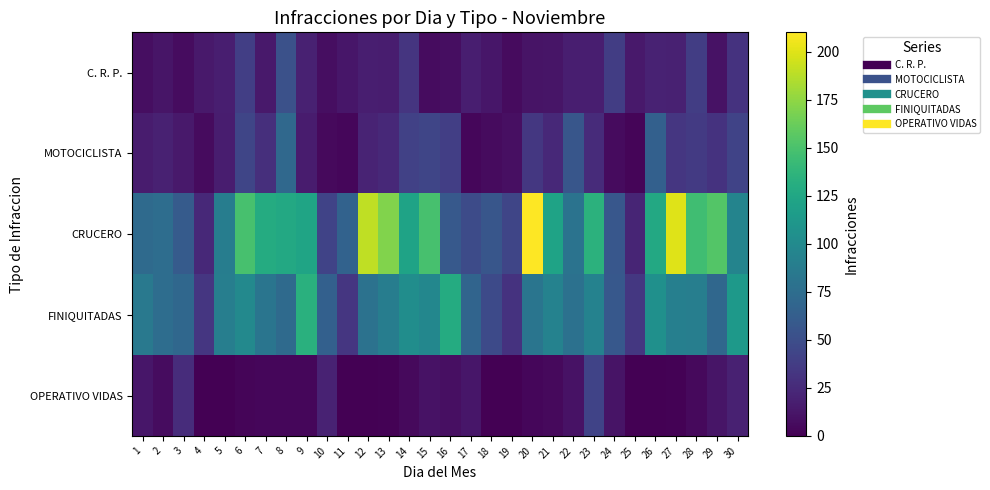

Reading left to right, list all the values displayed in this chart.

C. R. P.: 1=8	2=12	3=7	4=14	5=18	6=39	7=14	8=52	9=19	10=8	11=13	12=18	13=17	14=32	15=7	16=8	17=18	18=13	19=6	20=11	21=12	22=18	23=18	24=38	25=14	26=20	27=19	28=38	29=10	30=31
MOTOCICLISTA: 1=16	2=19	3=14	4=6	5=17	6=44	7=28	8=71	9=16	10=5	11=4	12=21	13=24	14=41	15=44	16=39	17=4	18=6	19=9	20=34	21=24	22=56	23=26	24=6	25=3	26=64	27=33	28=36	29=31	30=42
CRUCERO: 1=73	2=75	3=60	4=24	5=89	6=149	7=129	8=127	9=123	10=42	11=66	12=190	13=170	14=122	15=149	16=59	17=48	18=56	19=44	20=210	21=122	22=80	23=135	24=57	25=22	26=127	27=200	28=146	29=154	30=95
FINIQUITADAS: 1=85	2=75	3=70	4=33	5=90	6=99	7=82	8=73	9=133	10=64	11=33	12=79	13=89	14=103	15=97	16=129	17=68	18=47	19=31	20=82	21=93	22=78	23=93	24=58	25=34	26=105	27=91	28=90	29=70	30=114
OPERATIVO VIDAS: 1=13	2=7	3=27	4=0	5=0	6=3	7=4	8=4	9=4	10=20	11=0	12=0	13=1	14=5	15=10	16=9	17=13	18=0	19=0	20=4	21=5	22=10	23=42	24=11	25=0	26=0	27=1	28=5	29=12	30=19